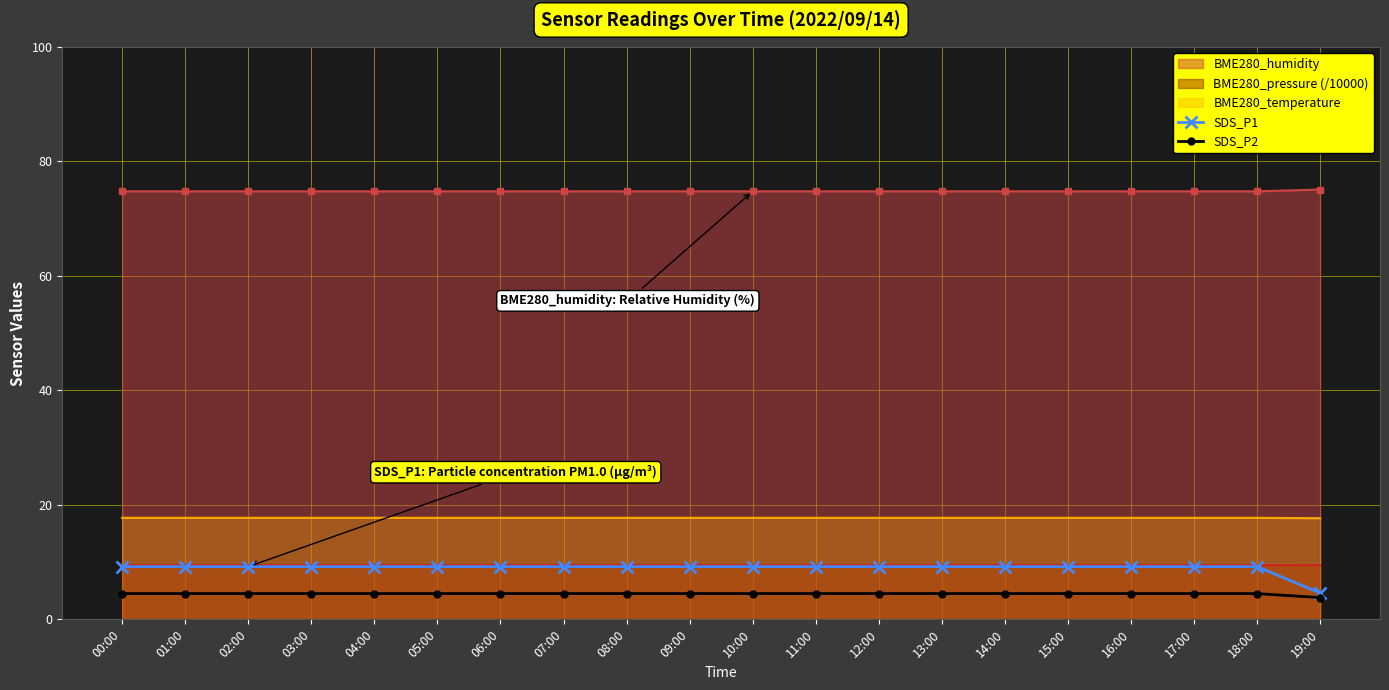

True or false: SDS_P1 has a value of 5.9 at 14:00.

False